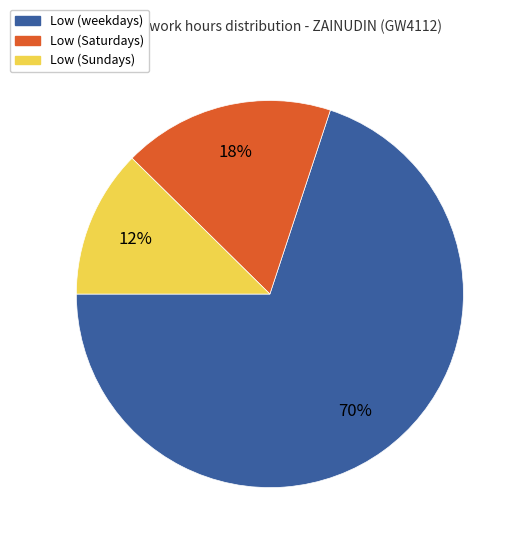

Is there any slice that represents more than half of the pie?

Yes